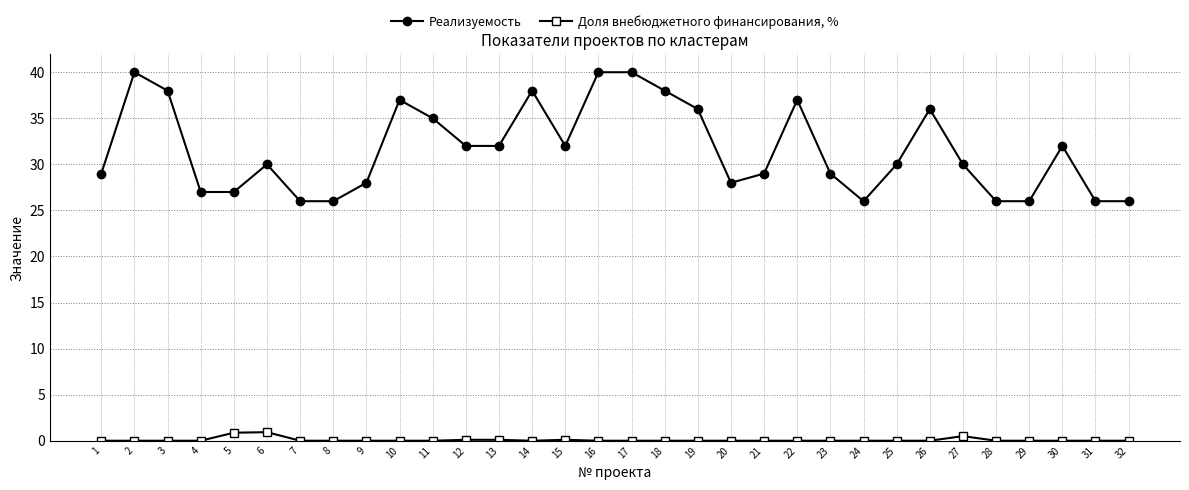

True or false: Реализуемость has a value of 38.0 at 14.

True